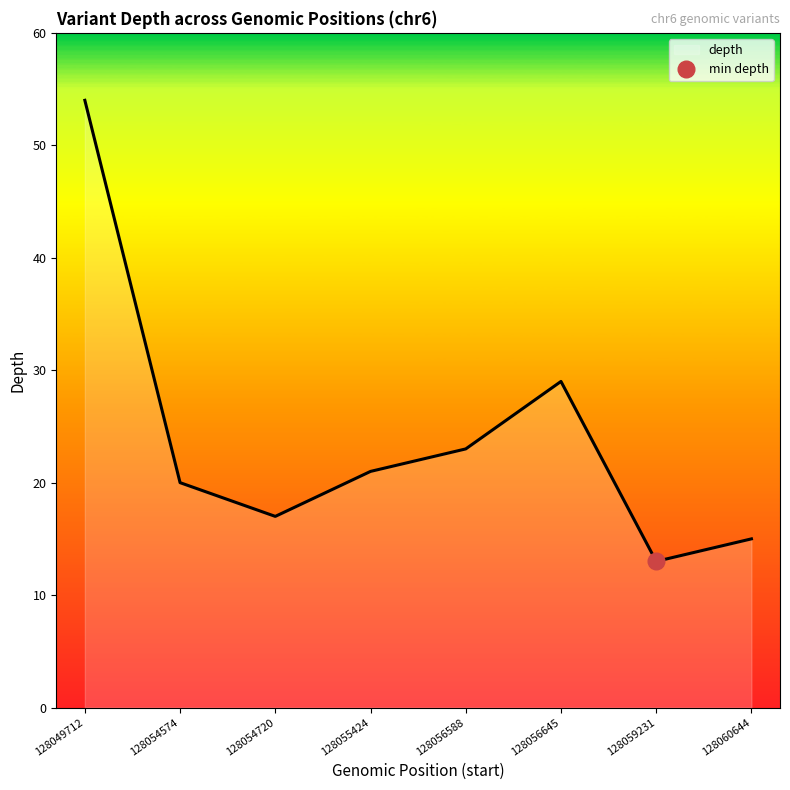

Which category has the highest value across all series?

128049712